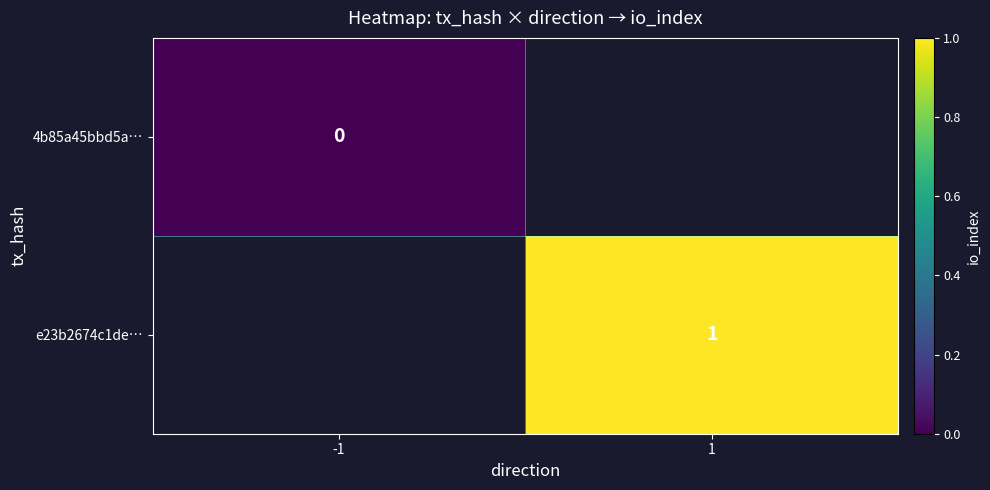

The value of e23b2674c1de… at 1 is 1. True or false?

True